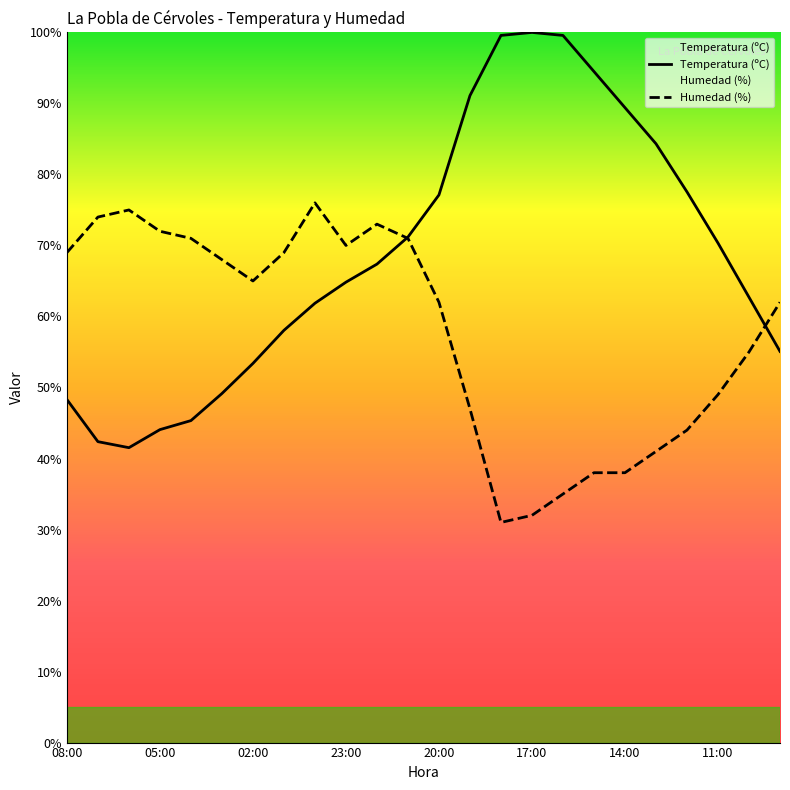

Rank the series by their average value, from lowest to highest.

Humedad (%), Temperatura (ºC)